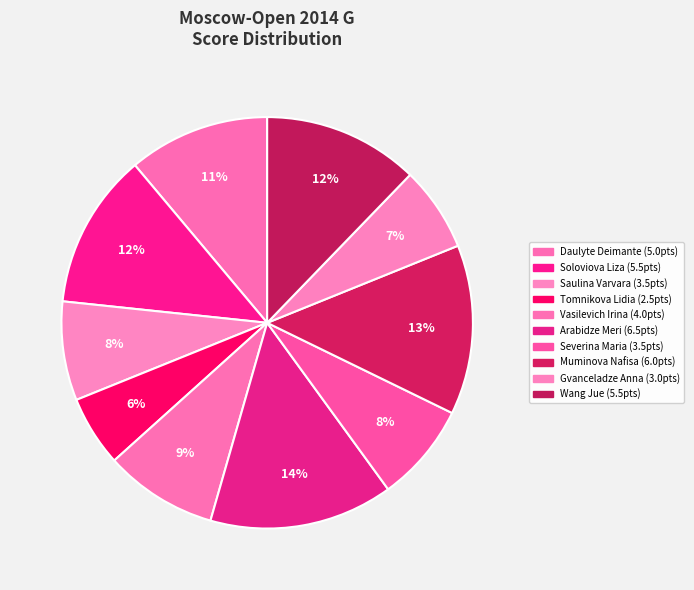

Which has a higher value, Arabidze Meri or Saulina Varvara?

Arabidze Meri